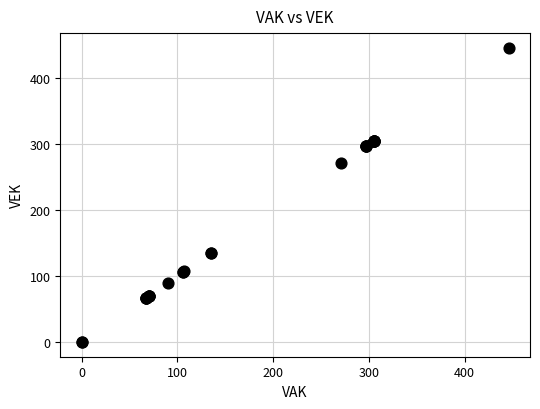

What Y value in the scatter plot is closest to 223?

271